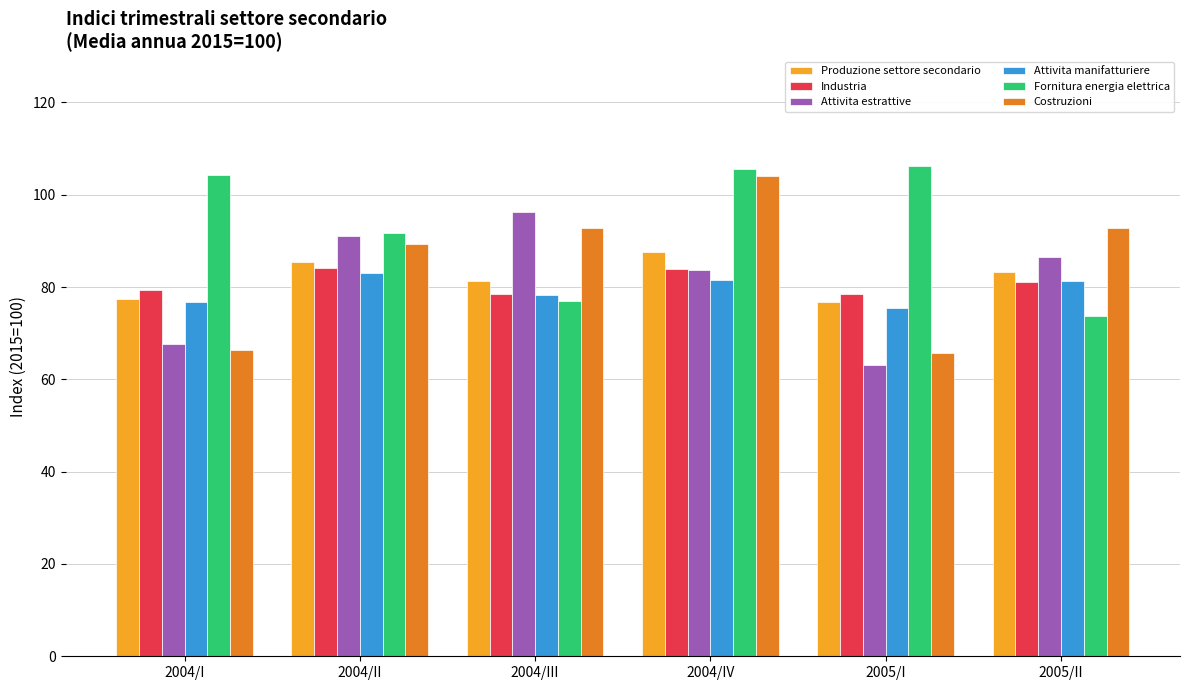

Which series has the largest range (max minus min)?

Costruzioni